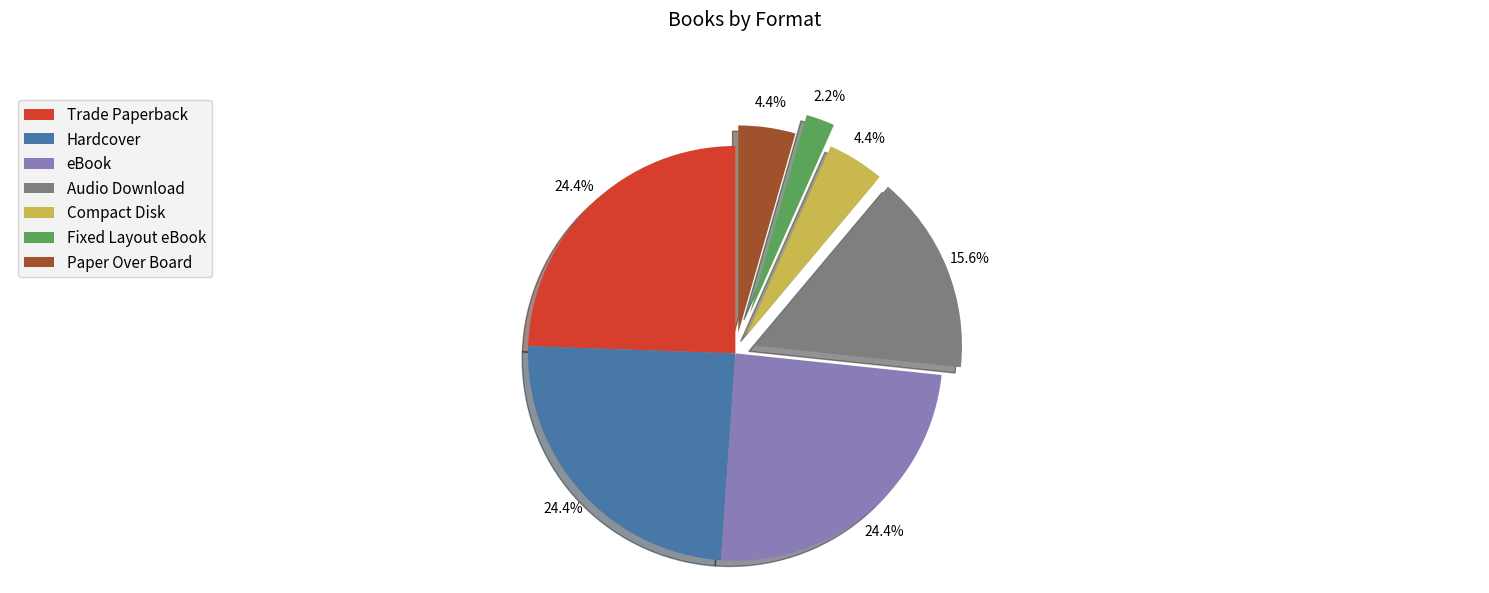

Which has a higher value, Compact Disk or Audio Download?

Audio Download